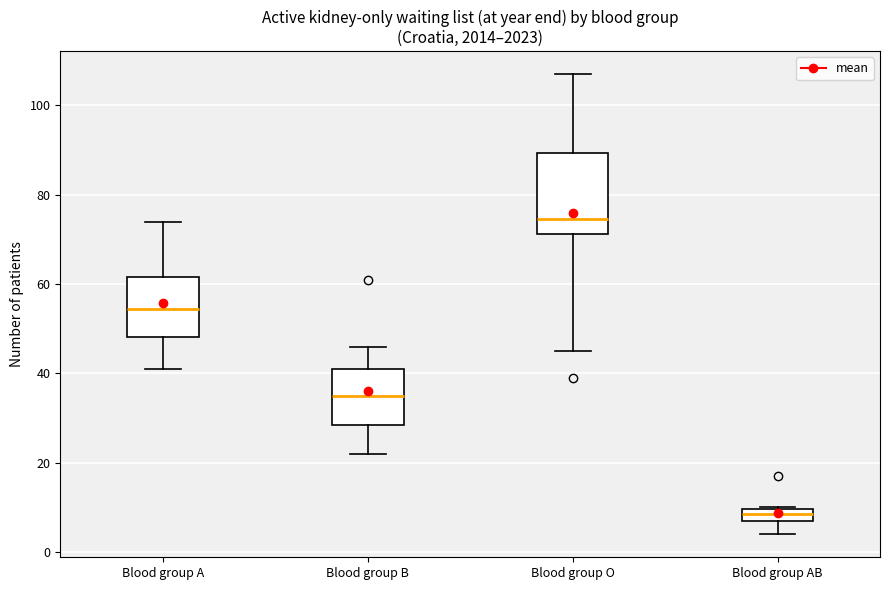

Which box is the tallest, from its lower edge to its upper edge?

Blood group O